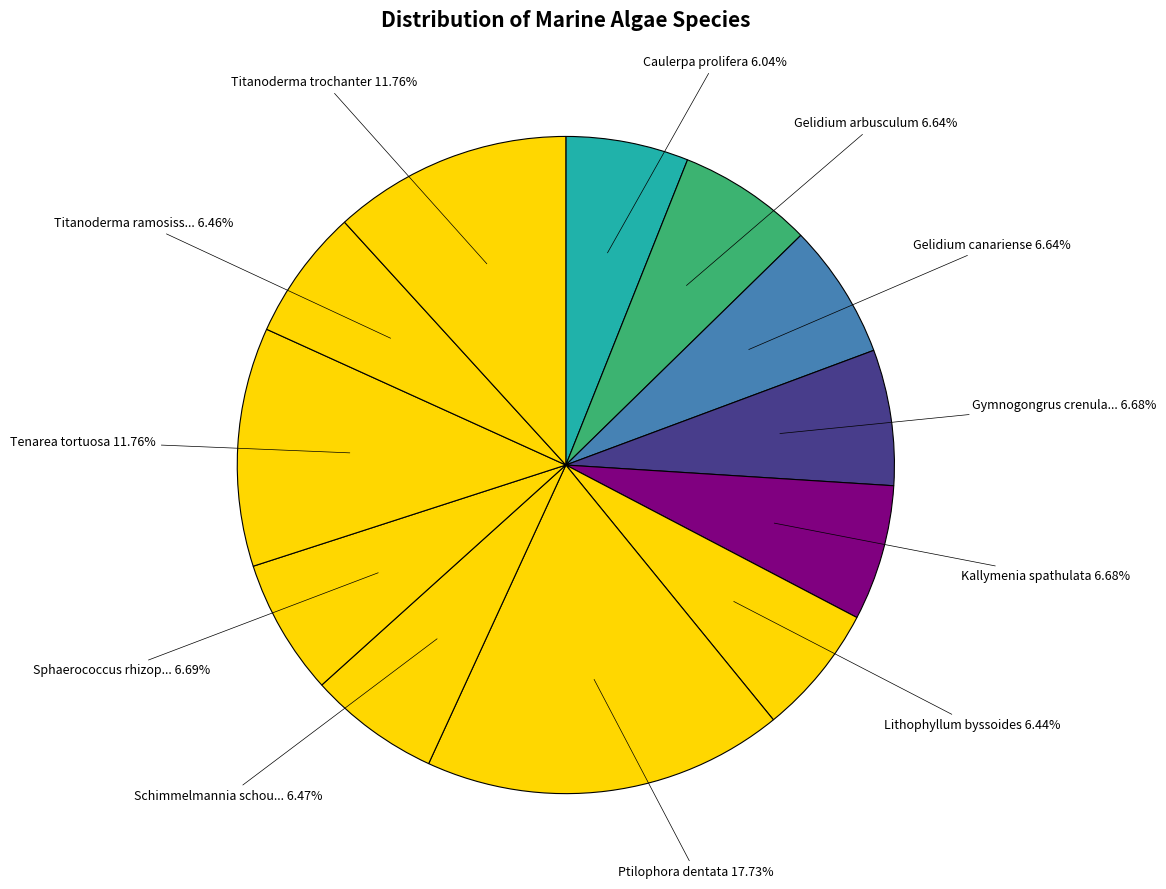

What is the smallest slice in the pie chart?

Caulerpa prolifera